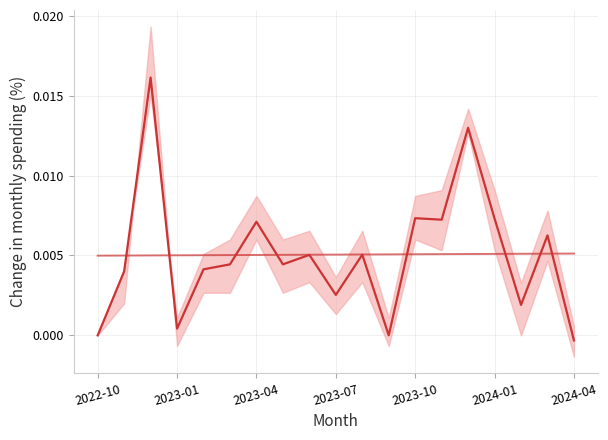

Count the Trend values in the range 0 to 1.

19